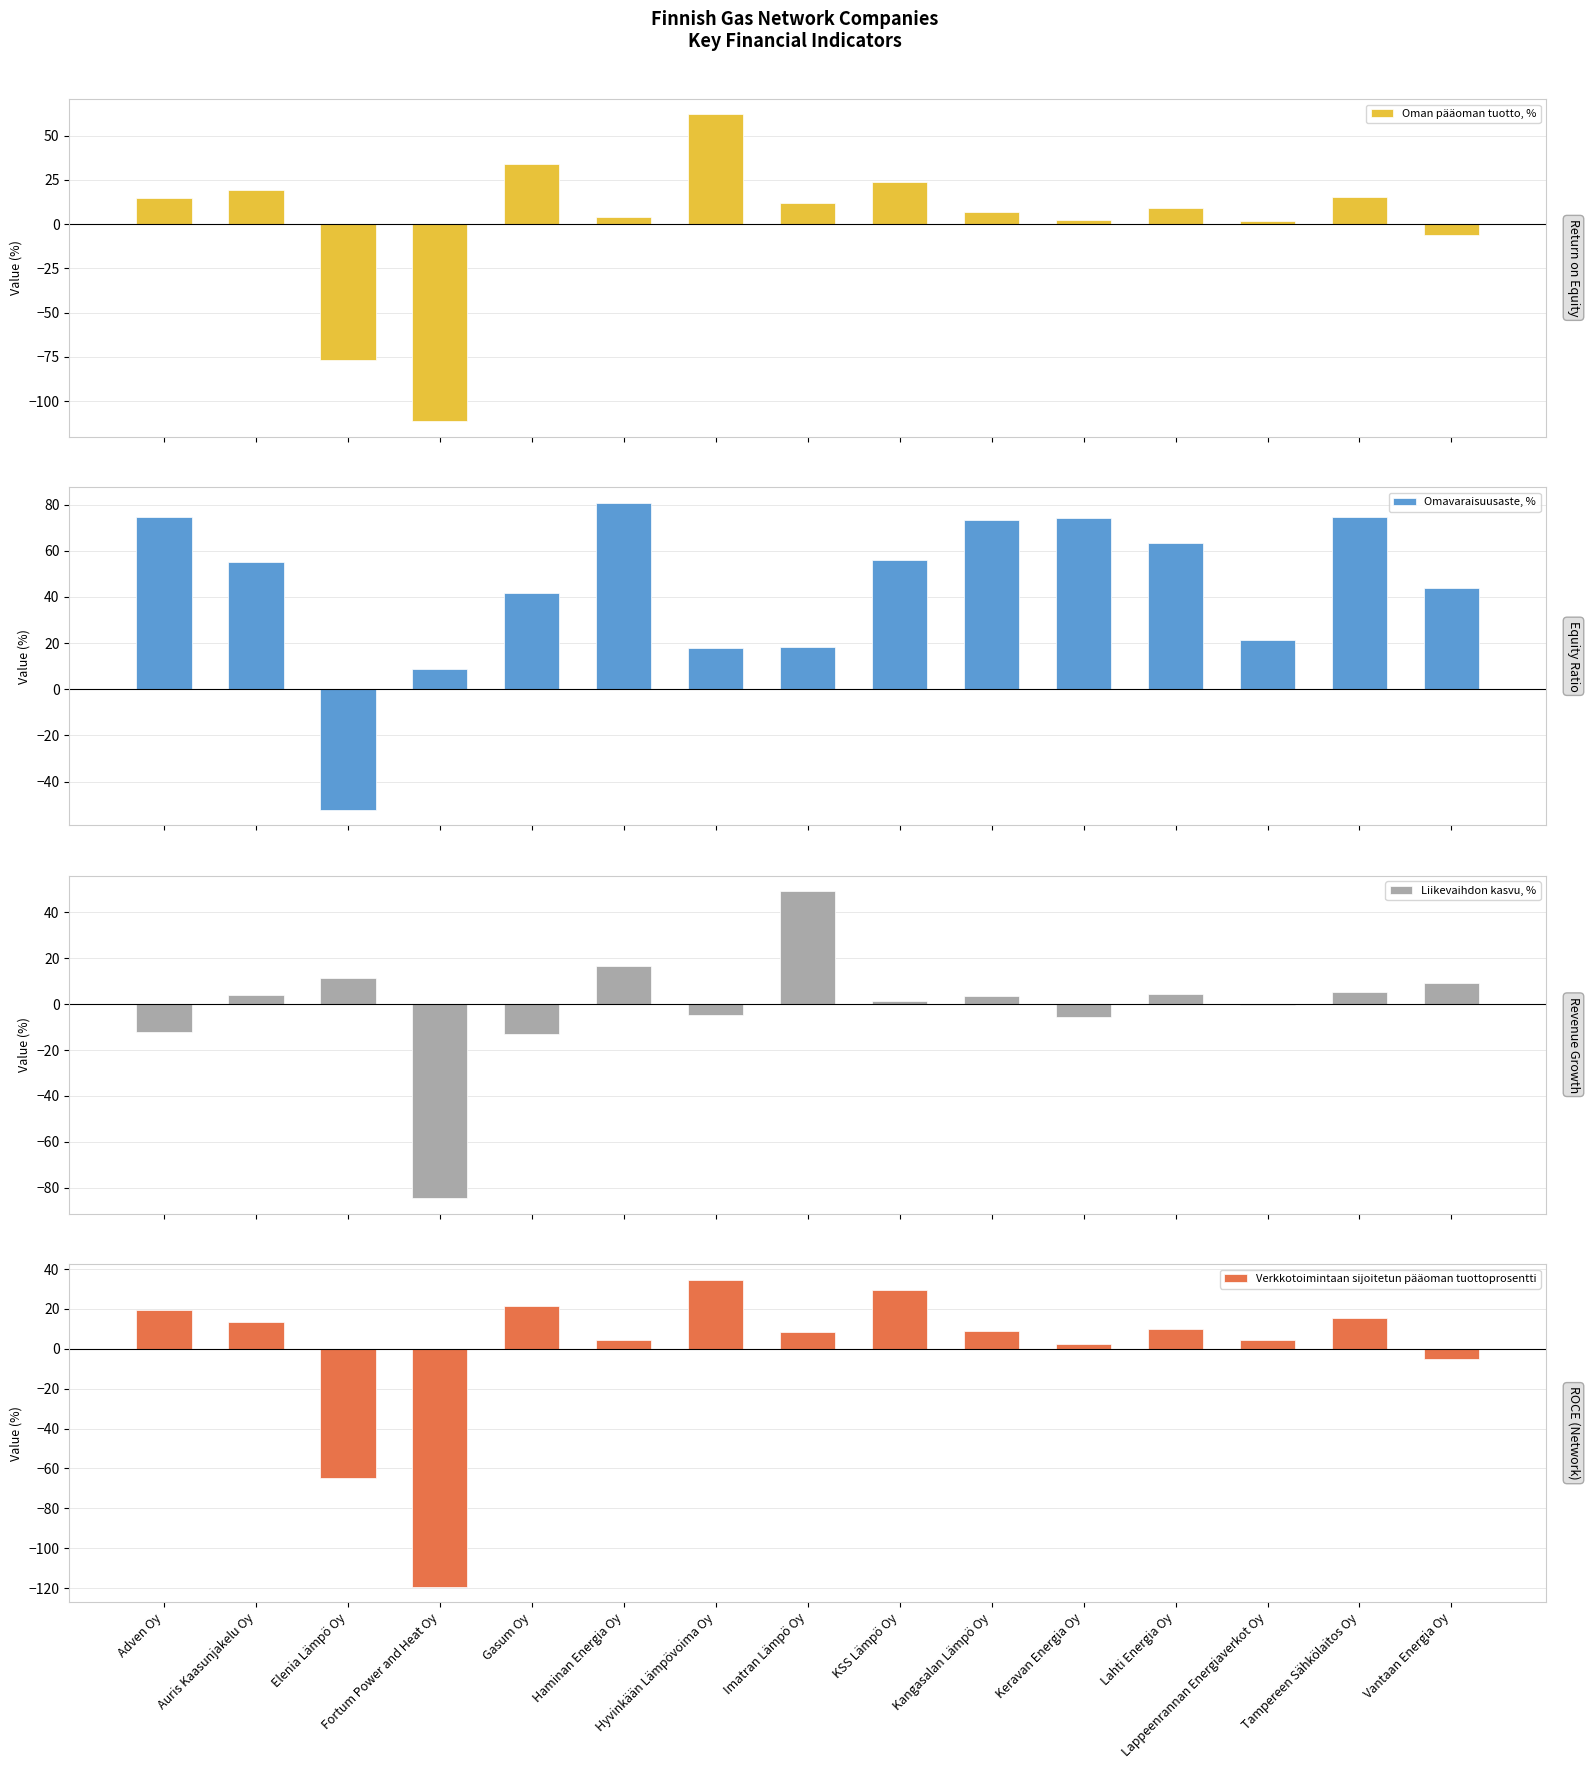

Which label corresponds to the largest value in the chart?

Haminan Energia Oy